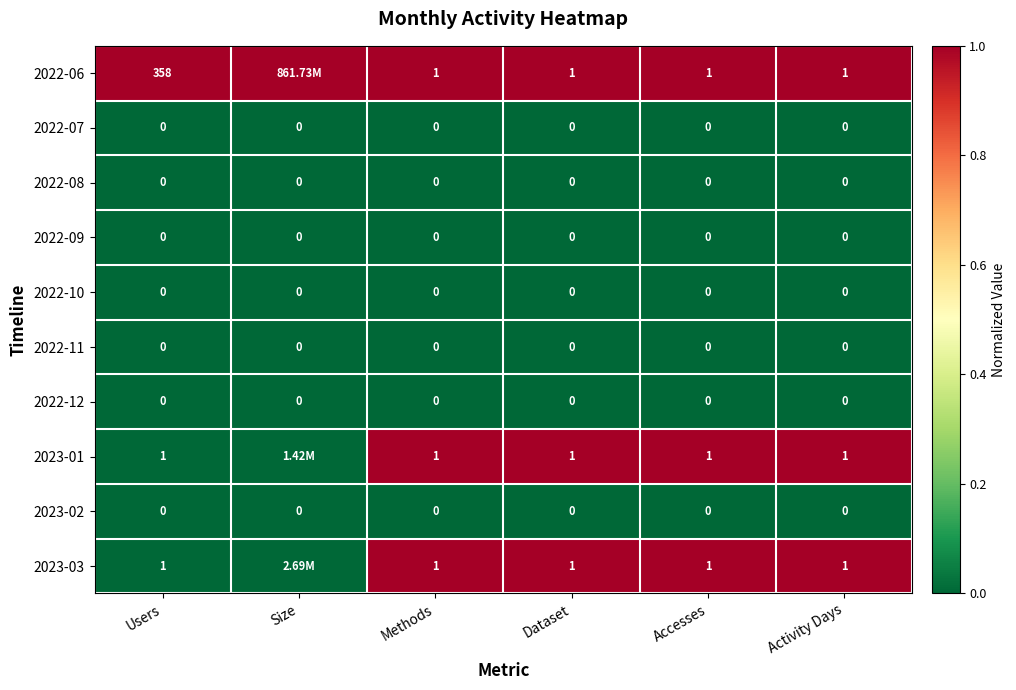

How many distinct data groups are displayed?

10